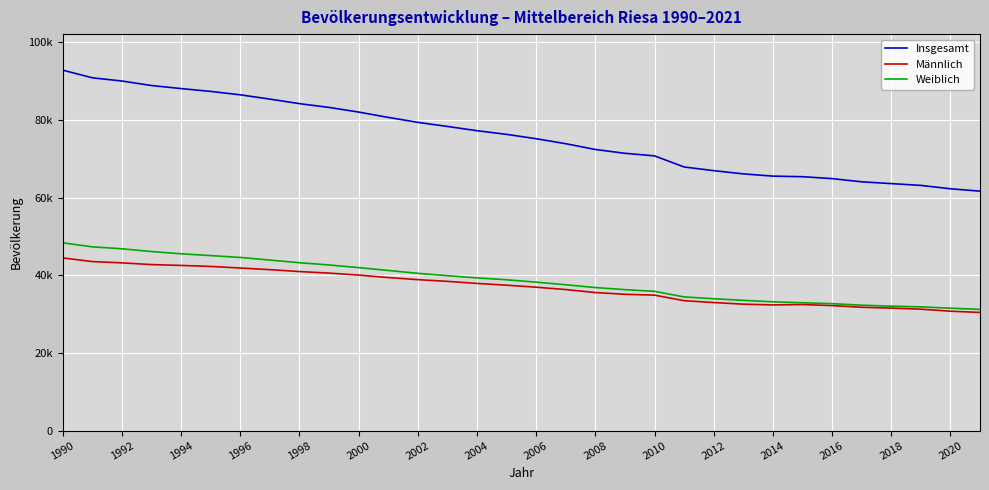

What is the greatest value displayed?

92816